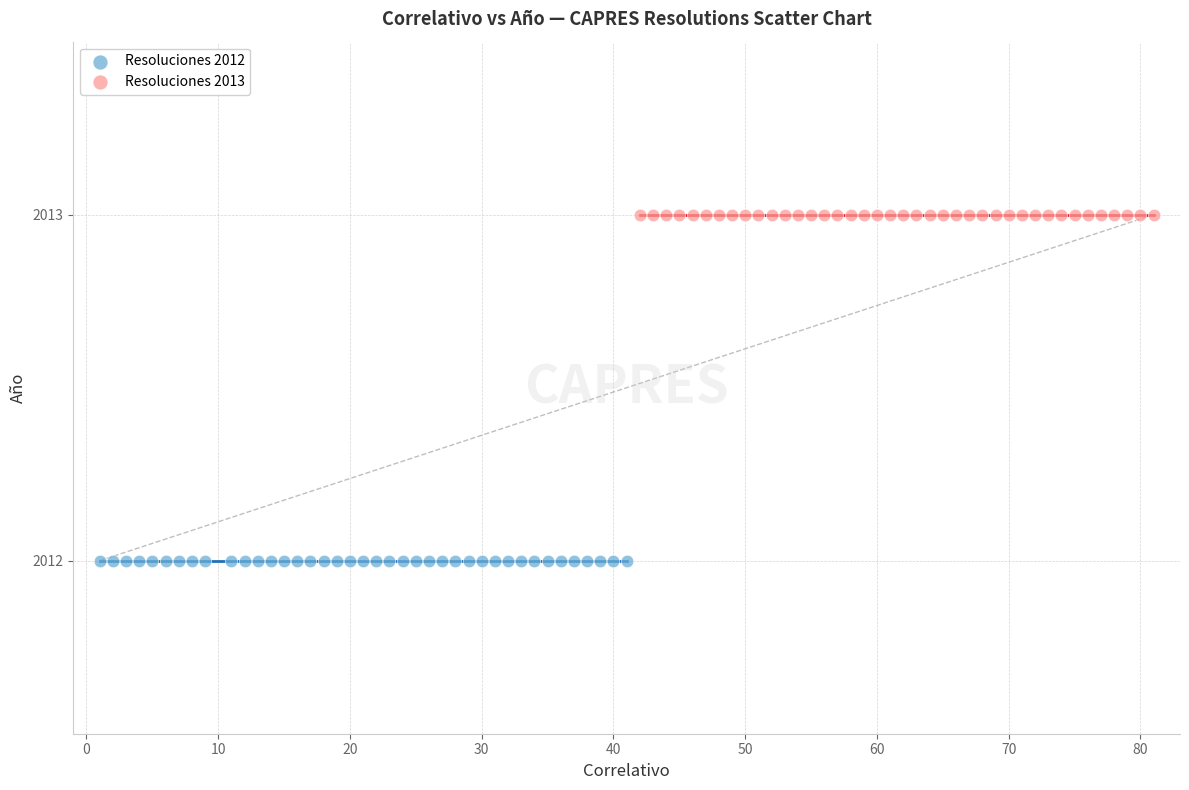

Which series contains the highest Y value?

Resoluciones 2013